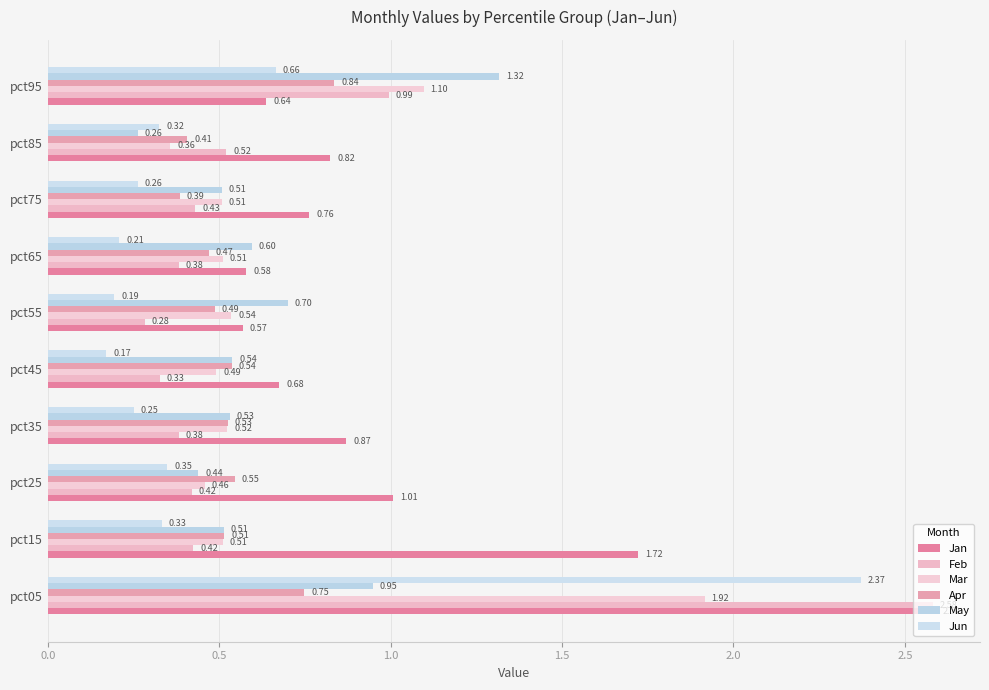

At how many categories does at least one series exceed 1?

4